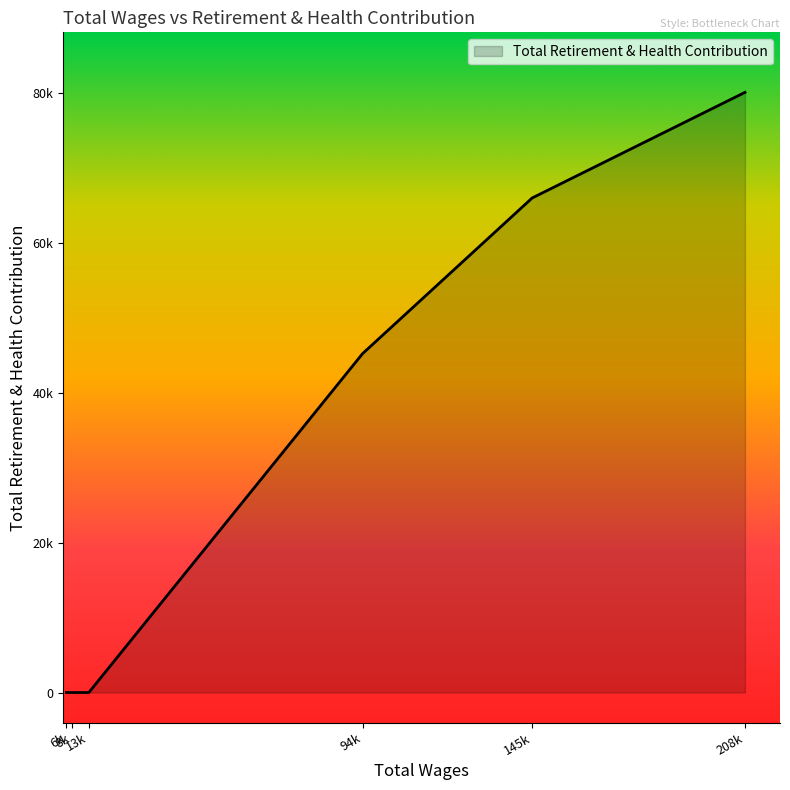

Does the chart display data point markers on the line(s)?

No